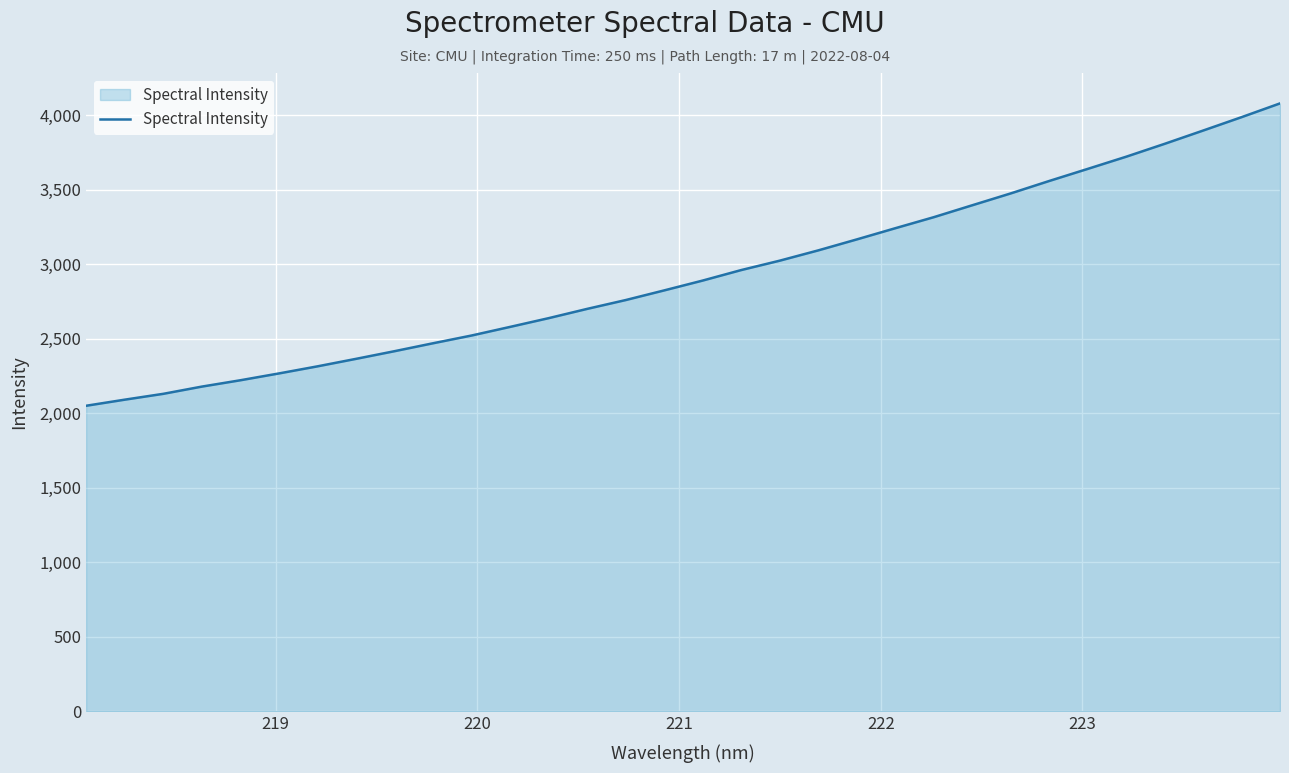

What is the minimum value shown in the chart?

2050.6